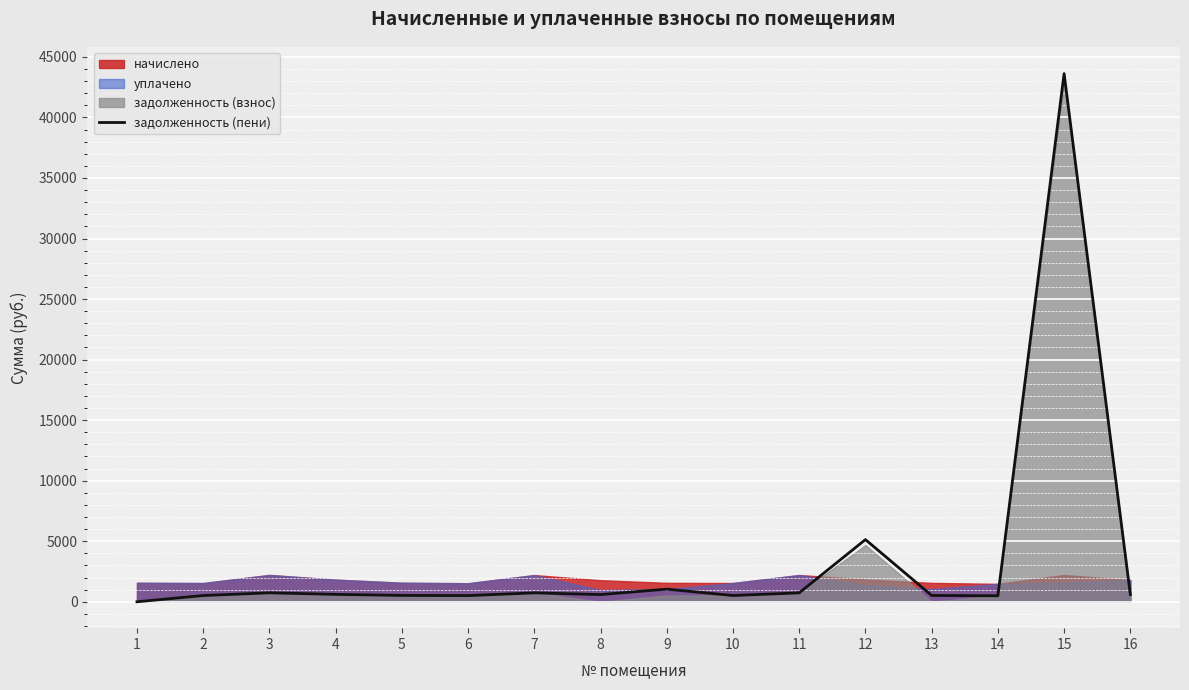

At which category does the chart reach its minimum across all series?

1